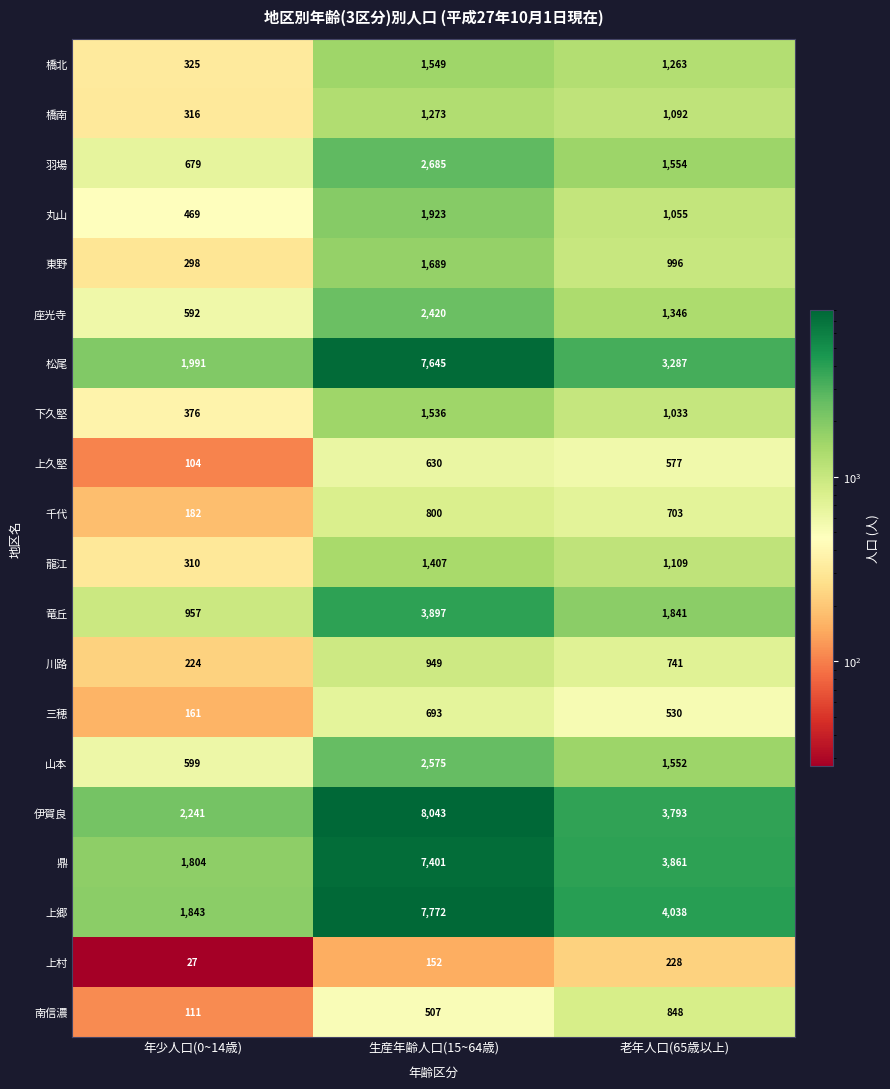

At which category is the sum across all series the highest?

生産年齢人口(15~64歳)